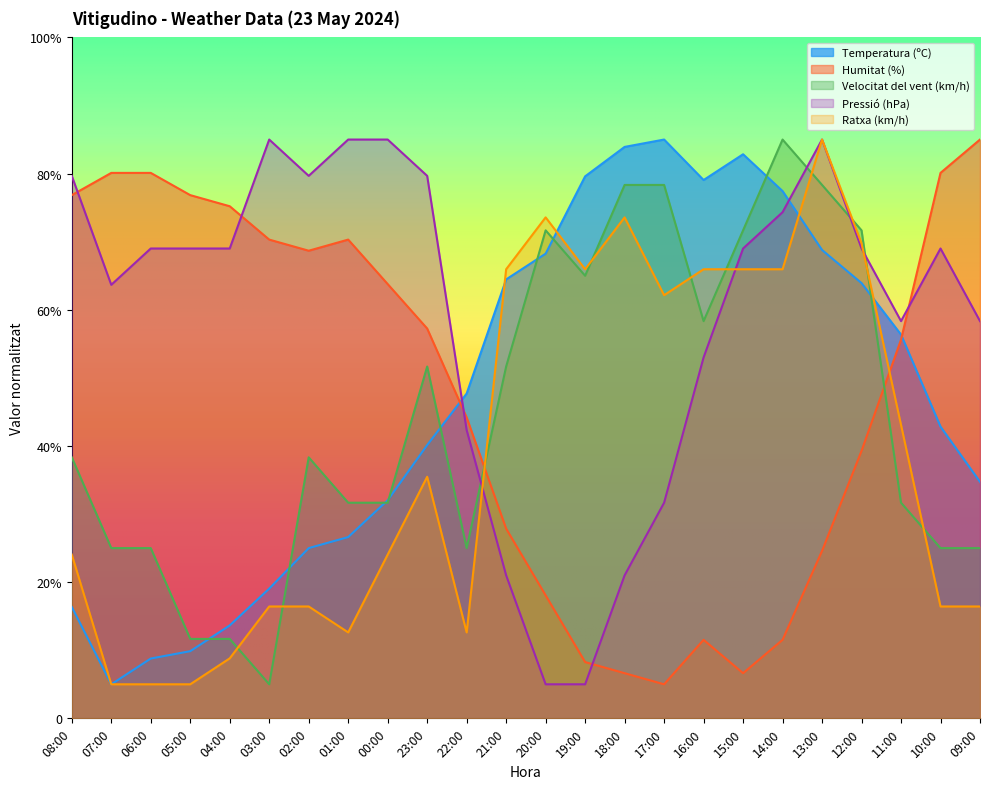

Which series has the largest range (max minus min)?

Temperatura (ºC)